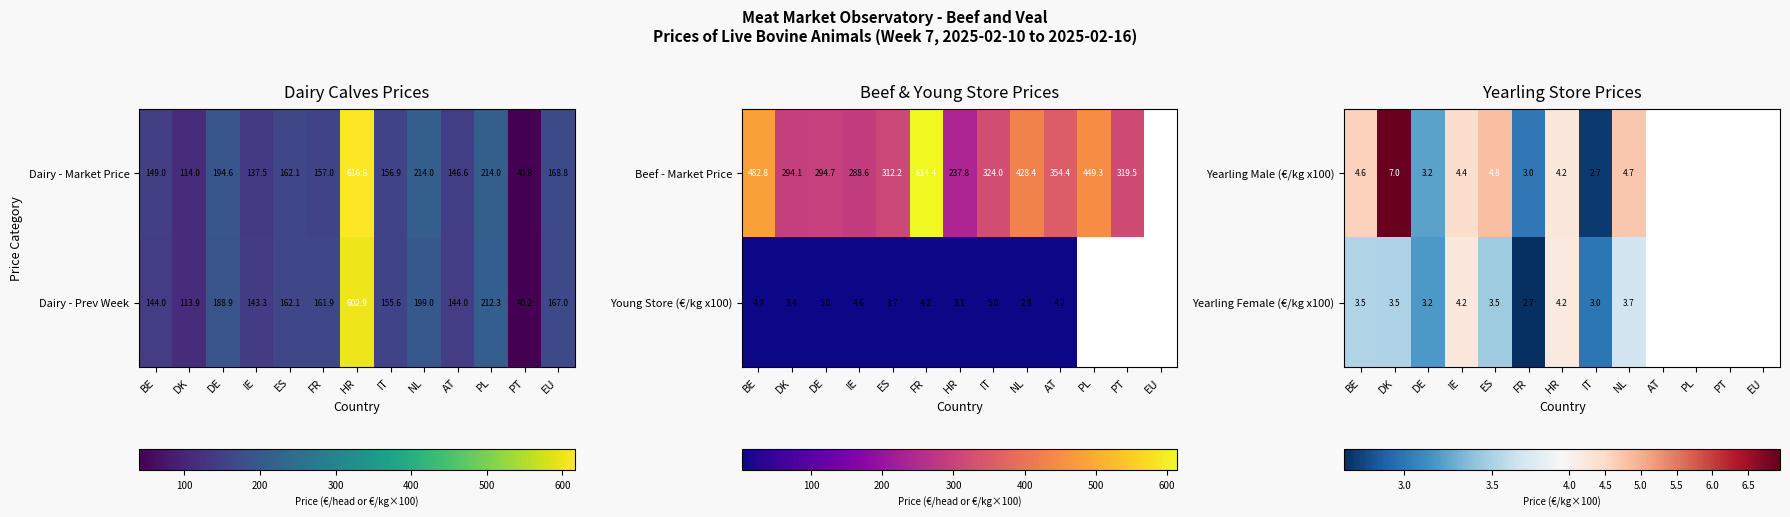

Which category has the lowest value in the Dairy - Market Price series?

PT